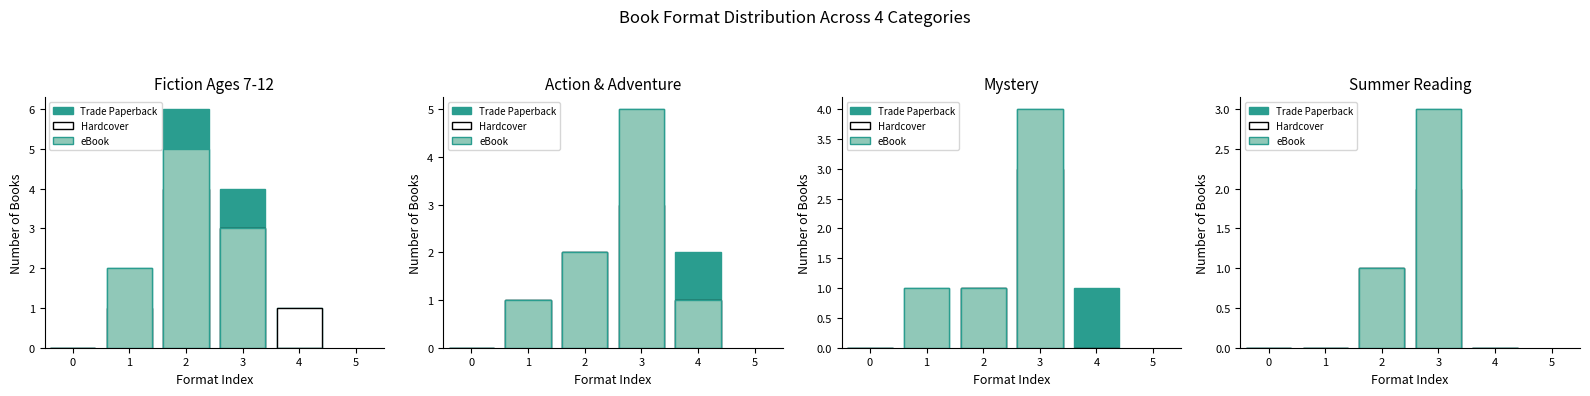

Where is Trade Paperback nearest to the value 1?

2